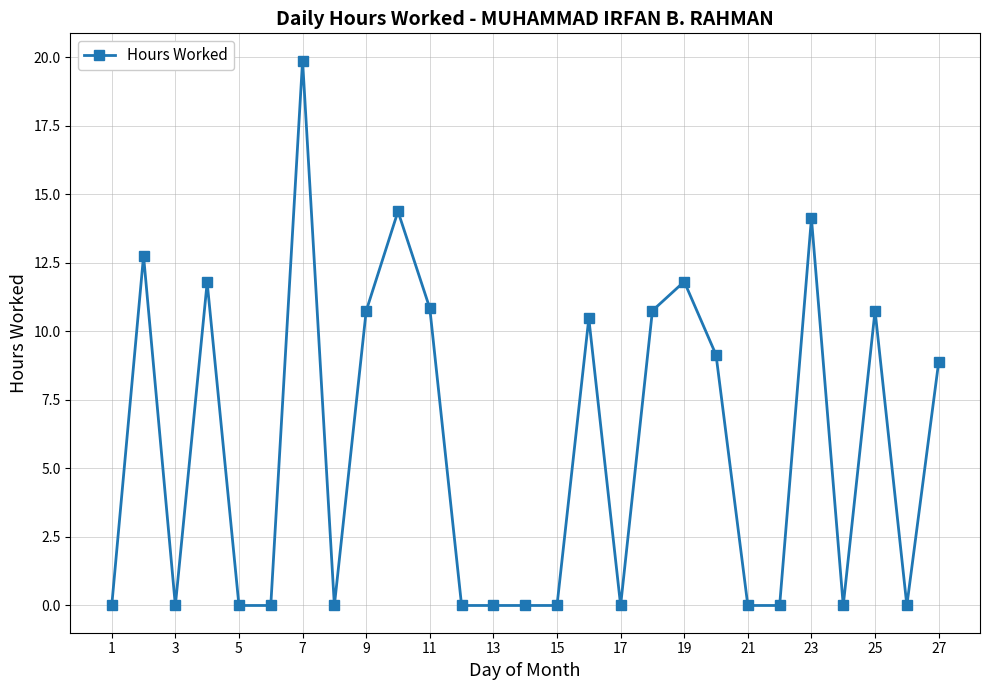

What is the sum of all values?

156.3